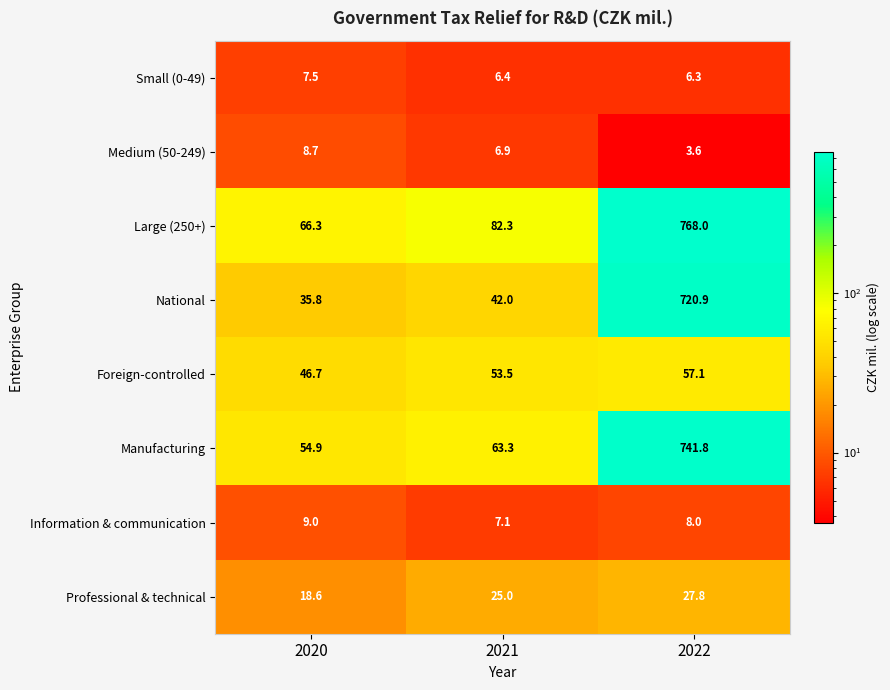

At which category is the sum across all series the highest?

2022